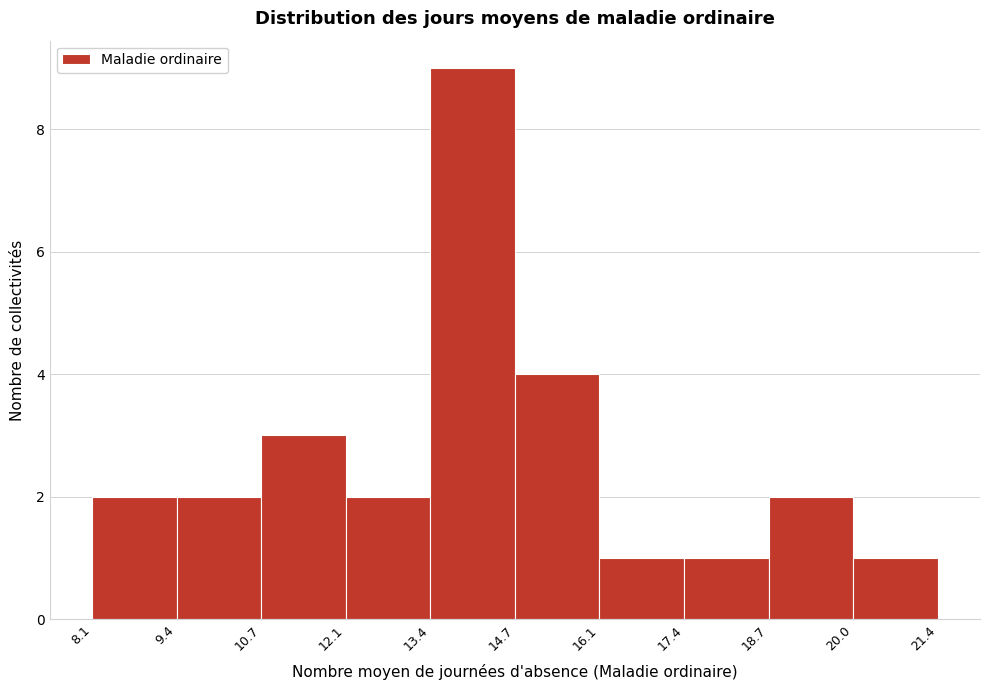

Reading left to right, transcribe this chart: for each bar, give the range it covers on the x-axis and its height. The values are not printed on the chart, so give them approximately, as read against the axis.

8.1 to 9.4: 2
9.4 to 10.7: 2
10.7 to 12.1: 3
12.1 to 13.4: 2
13.4 to 14.7: 9
14.7 to 16.1: 4
16.1 to 17.4: 1
17.4 to 18.7: 1
18.7 to 20.0: 2
20.0 to 21.4: 1